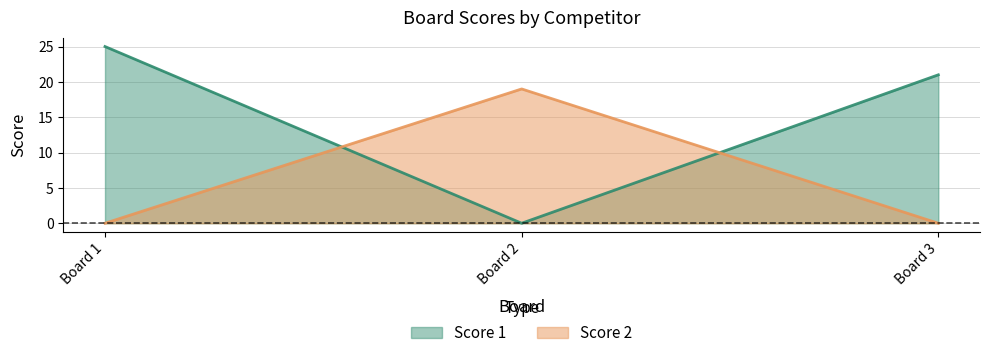

Reading left to right, what are all the values shown in this chart?

Score 1: Board 1=25	Board 2=0	Board 3=21
Score 2: Board 1=0	Board 2=19	Board 3=0